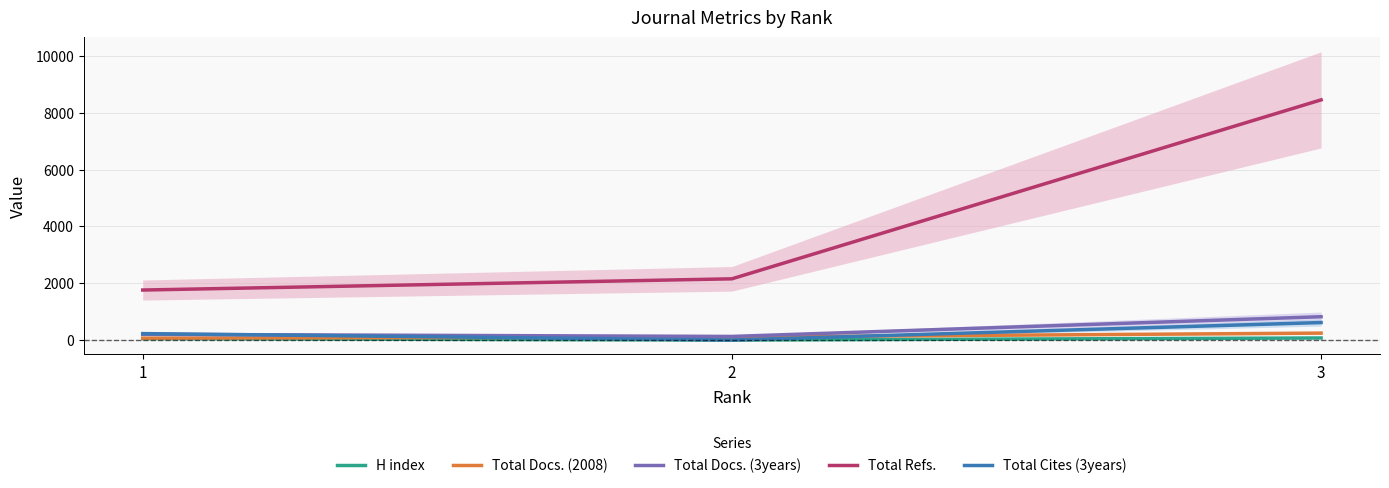

At which label does Total Cites (3years) reach its minimum?

2